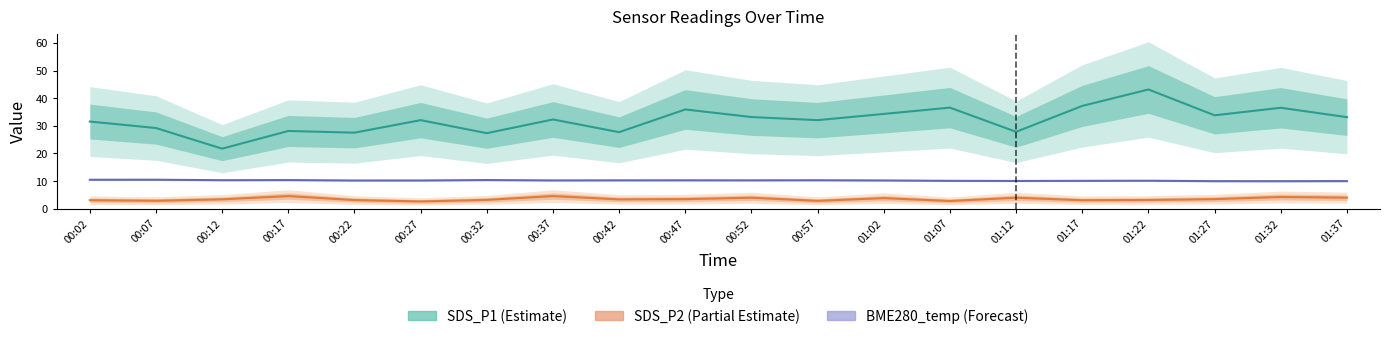

Is the value of SDS_P1 (Estimate) at 00:22 greater than the value of SDS_P2 (Partial Estimate) at 00:27?

Yes